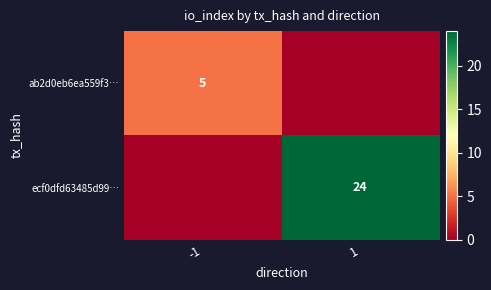

Between 1 and -1, which is larger?

-1